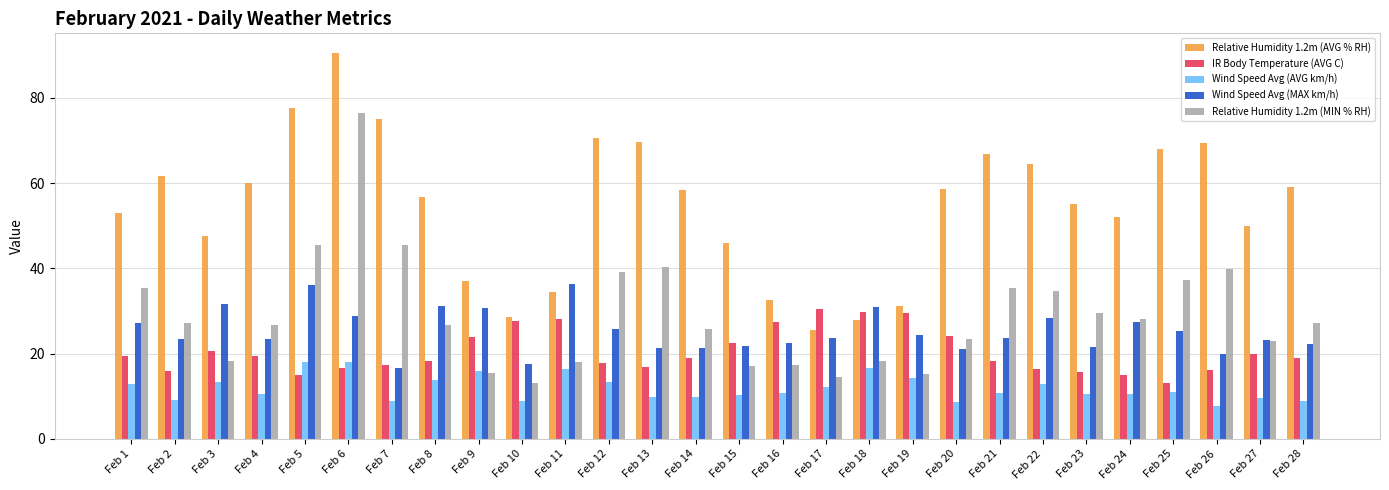

The Relative Humidity 1.2m (MIN % RH) series shows 16.9 at Feb 21. True or false?

False